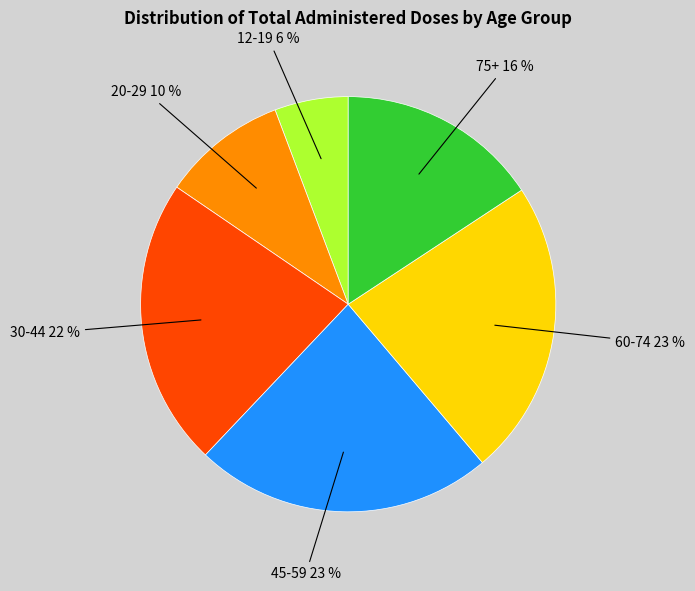

To the nearest percent, what is the average slice percentage?

17%